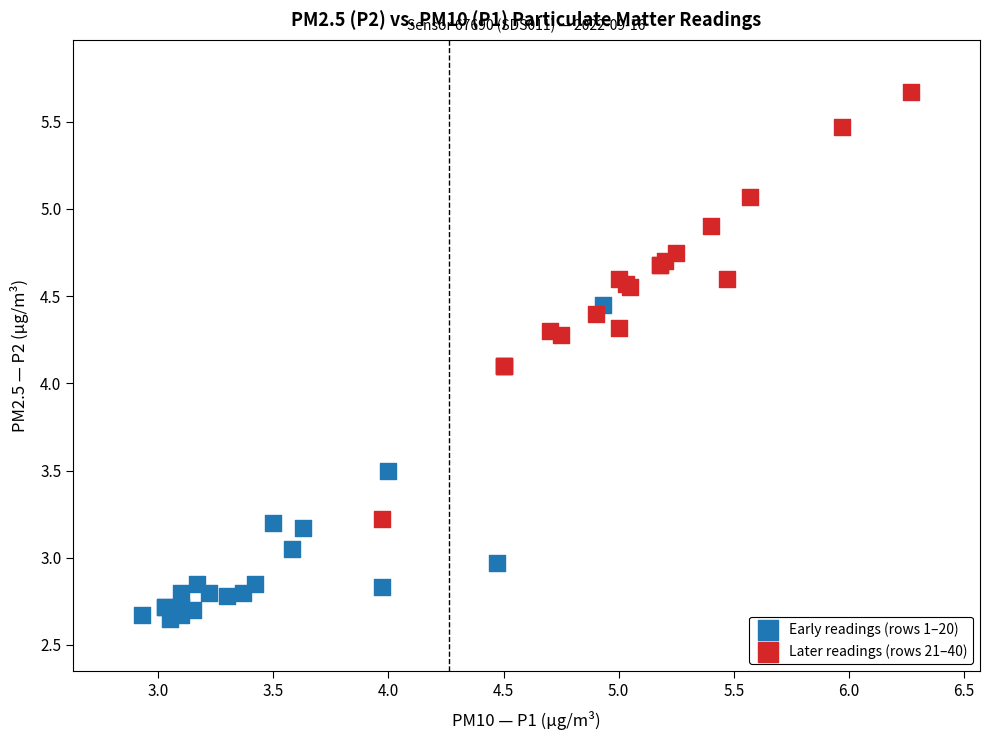

Which series reaches the minimum Y coordinate?

Early readings (rows 1–20)